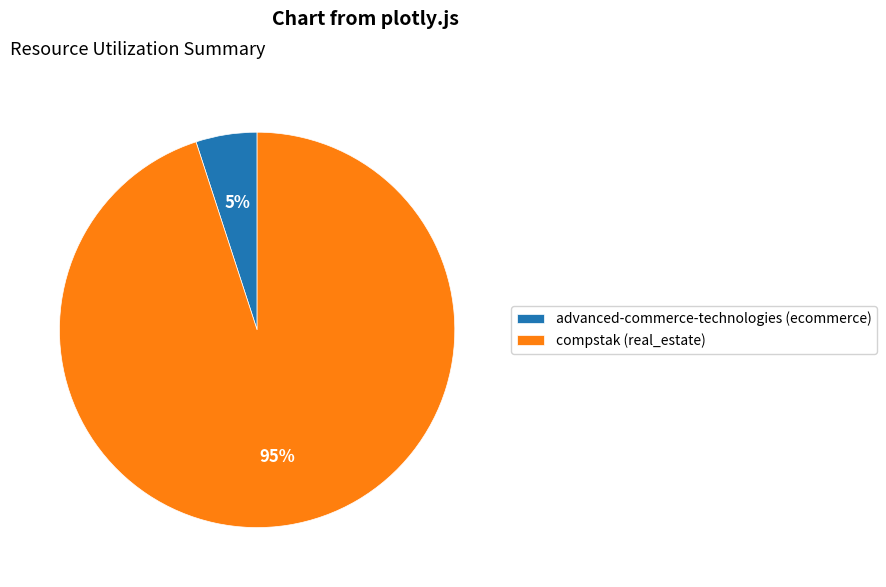

Which slice is the largest?

compstak (real_estate)